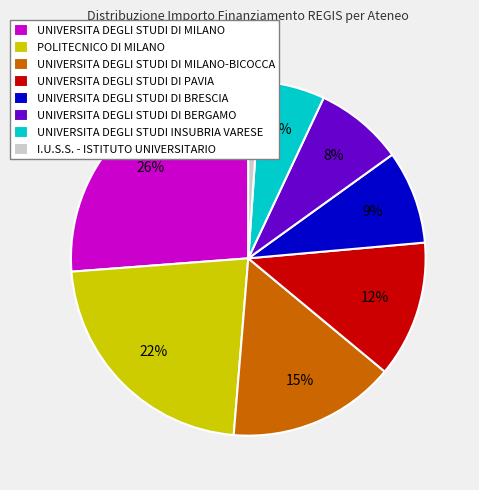

Do UNIVERSITA DEGLI STUDI DI MILANO and UNIVERSITA DEGLI STUDI DI PAVIA together represent more than half of the pie?

No